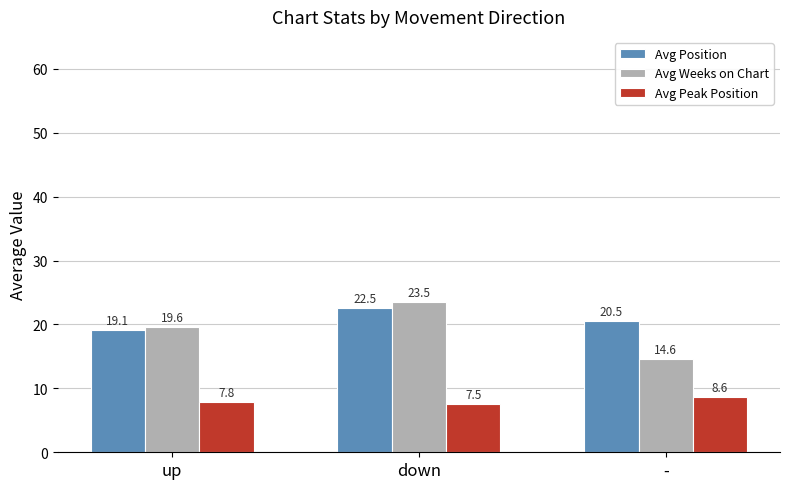

What is the difference between the second highest and minimum values in the Avg Position series?

1.4